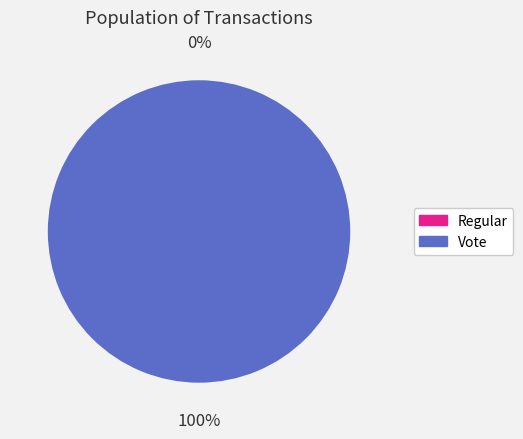

Count the number of slices in the pie.

2